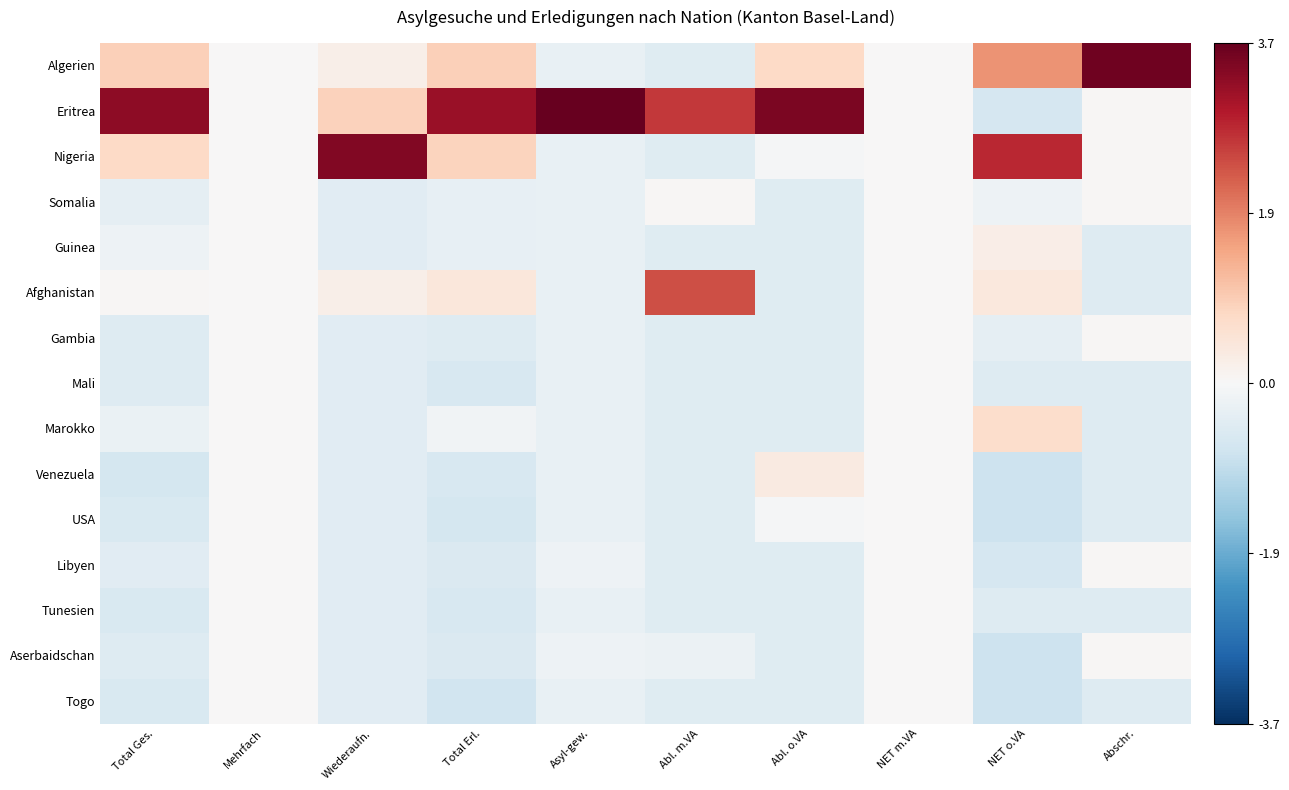

List the series in order of their peak value, highest first.

Eritrea, Algerien, Nigeria, Afghanistan, Marokko, Venezuela, Guinea, Somalia, Gambia, Libyen, Aserbaidschan, Mali, USA, Tunesien, Togo